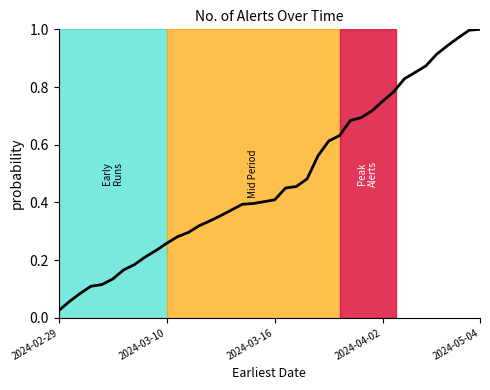

At which label is the value closest to 0?

2024-02-29